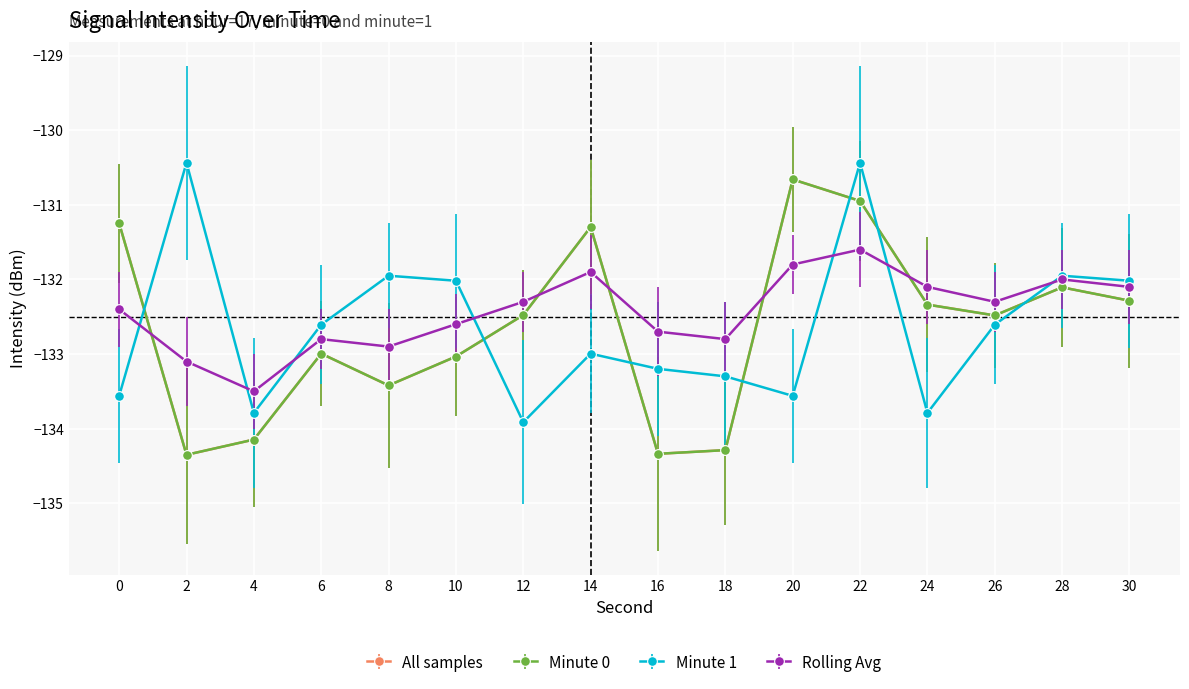

Reading right to left, what are all the values shown in this chart?

intensity(dBm): 30=-132.3	28=-132.1	26=-132.5	24=-132.3	22=-130.9	20=-130.7	18=-134.3	16=-134.3	14=-131.3	12=-132.5	10=-133.0	8=-133.4	6=-133.0	4=-134.1	2=-134.4	0=-131.2
minute_0: 30=-132.3	28=-132.1	26=-132.5	24=-132.3	22=-130.9	20=-130.7	18=-134.3	16=-134.3	14=-131.3	12=-132.5	10=-133.0	8=-133.4	6=-133.0	4=-134.1	2=-134.4	0=-131.2
minute_1: 30=-132.0	28=-132.0	26=-132.6	24=-133.8	22=-130.4	20=-133.6	18=-133.3	16=-133.2	14=-133.0	12=-133.9	10=-132.0	8=-132.0	6=-132.6	4=-133.8	2=-130.4	0=-133.6
rolling_avg: 30=-132.1	28=-132.0	26=-132.3	24=-132.1	22=-131.6	20=-131.8	18=-132.8	16=-132.7	14=-131.9	12=-132.3	10=-132.6	8=-132.9	6=-132.8	4=-133.5	2=-133.1	0=-132.4